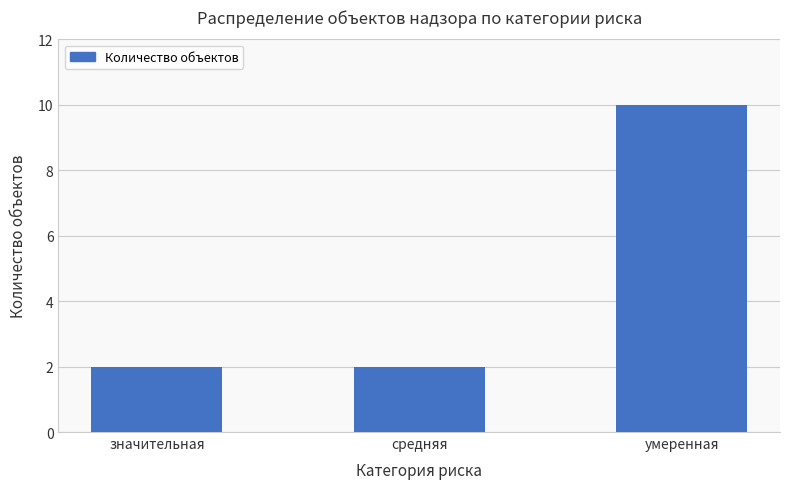

What value does the data have at умеренная?

10